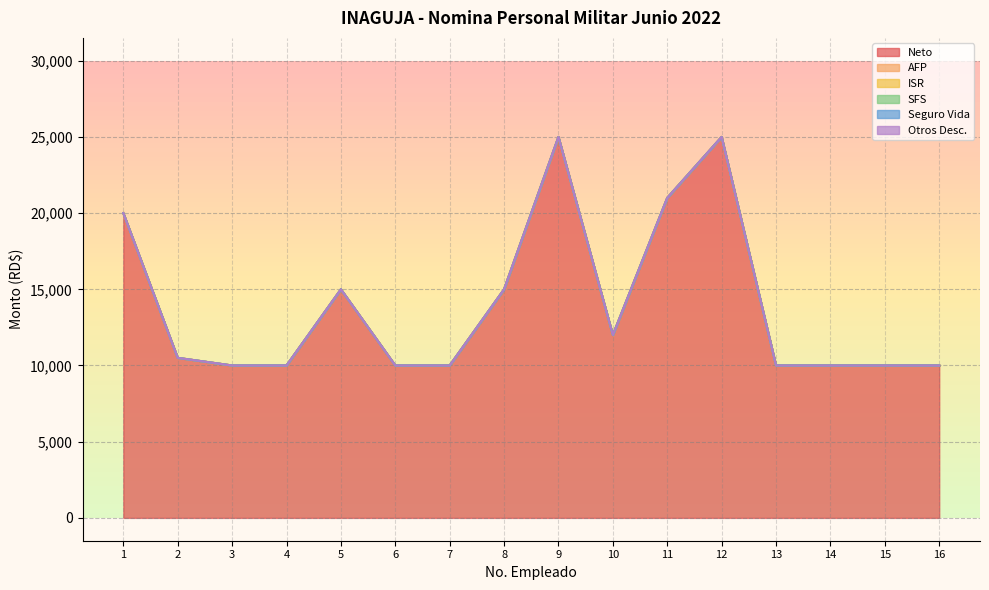

The Otros Desc. series shows 0 at 15. True or false?

True